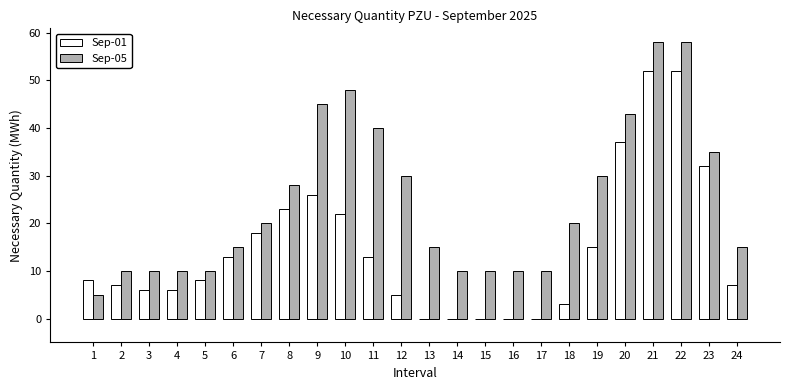

Is the value of Sep-05 at 21 greater than the value of Sep-01 at 17?

Yes